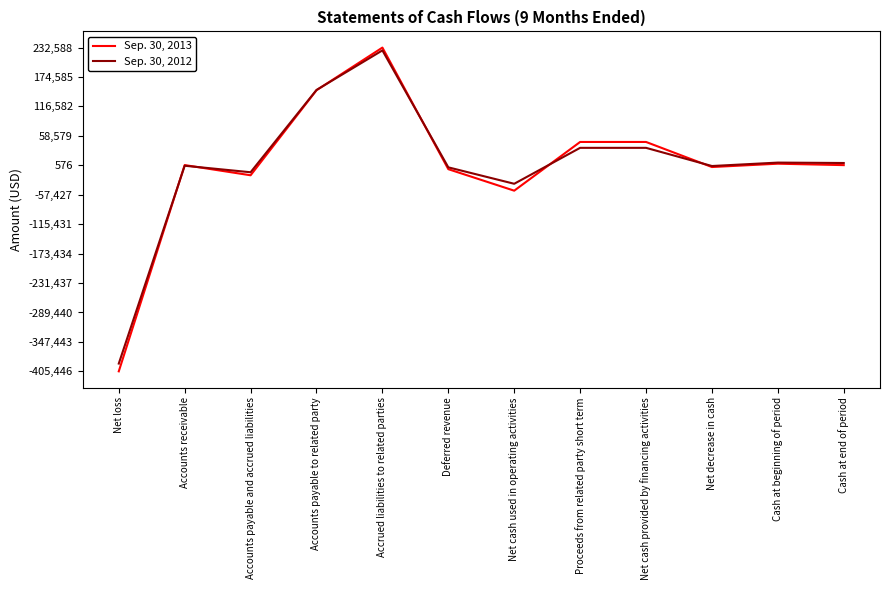

Is the value of Sep. 30, 2013 at Accrued liabilities to related parties greater than the value of Sep. 30, 2012 at Accounts payable to related party?

Yes